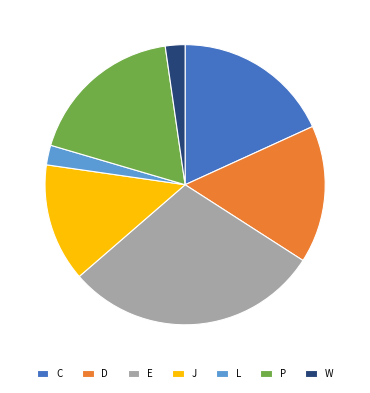

How many slices are in this pie chart?

7